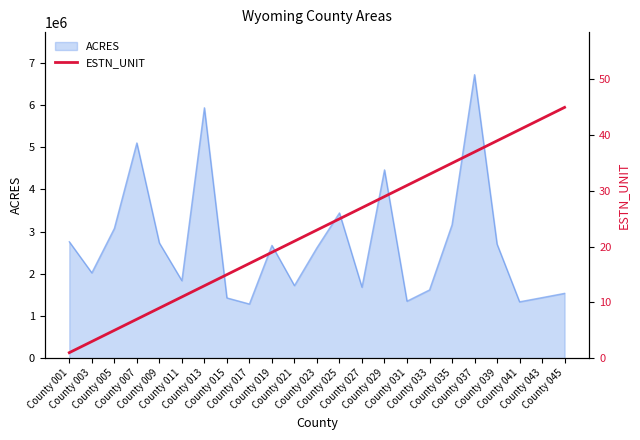

At which category does the chart reach its peak across all series?

County 045